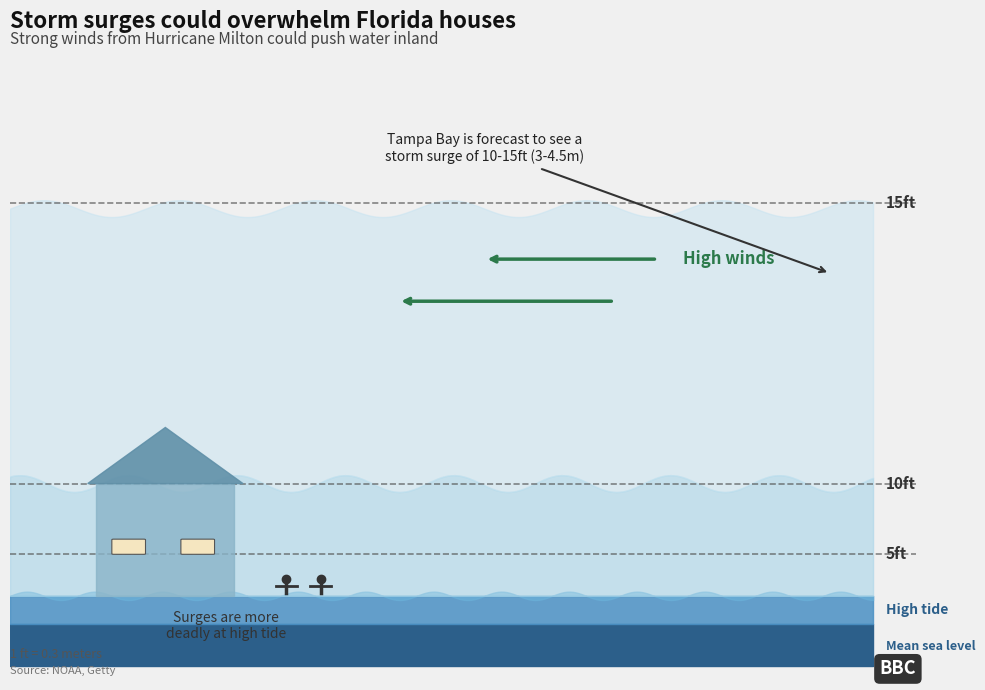

True or false: Storm surge low has more than 1 interior local peaks.

False